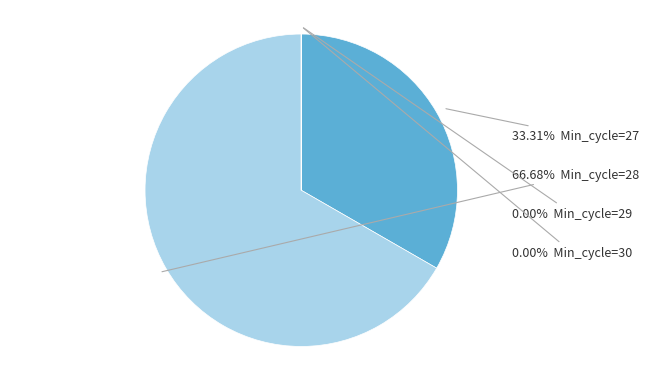

Is there a majority slice in this chart?

Yes